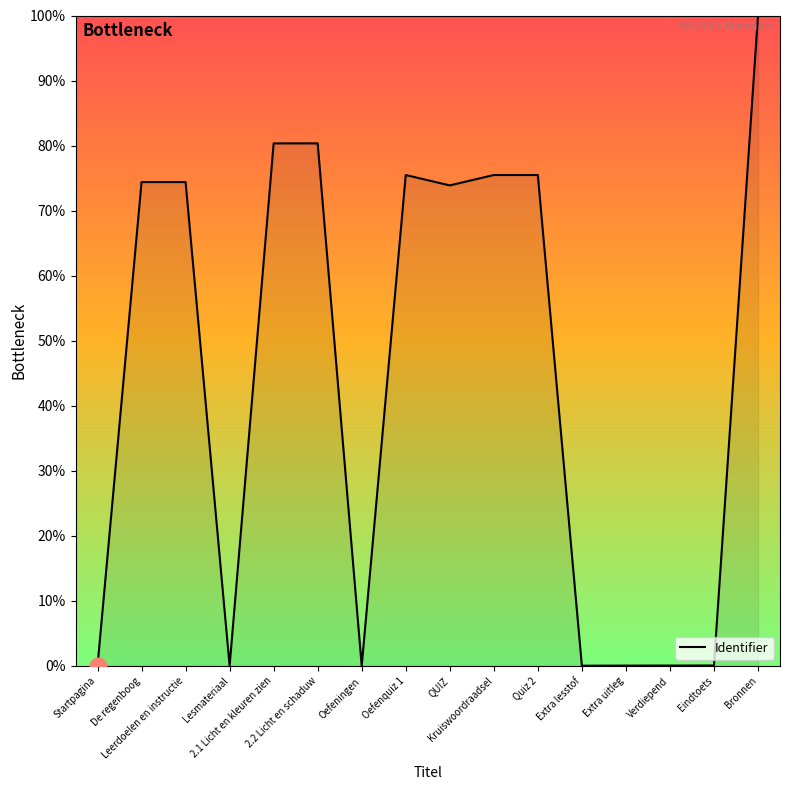

What is the difference between the maximum and minimum values?

100.0